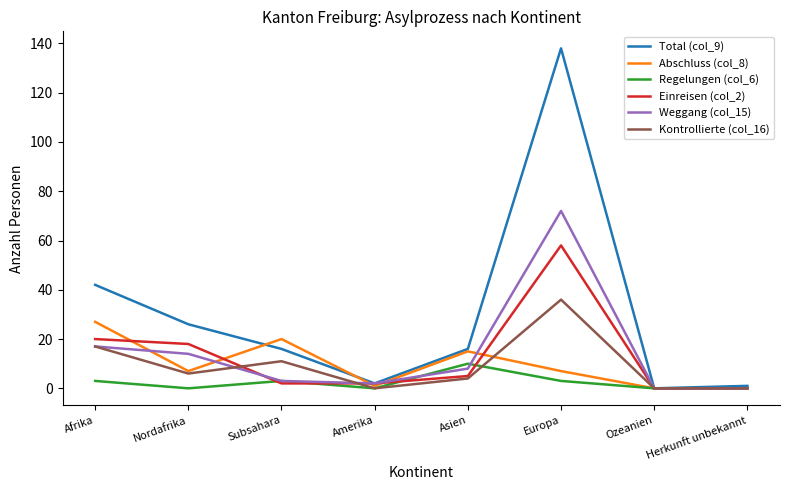

What is the greatest value displayed?

138